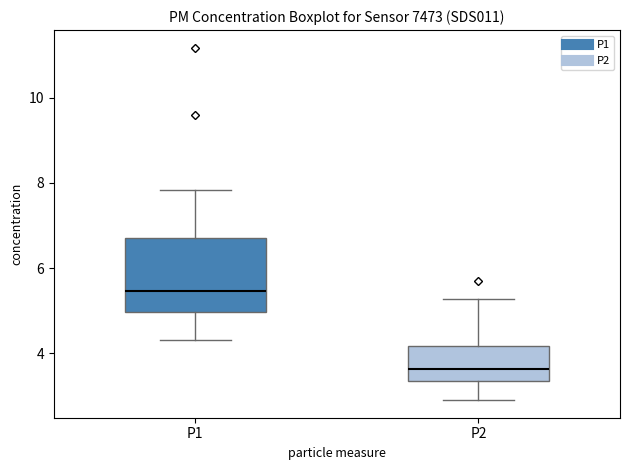

Where does the lower whisker of the box for P2 end on the y-axis? The values are not printed on the chart, so give them approximately, as read against the axis.

3.0